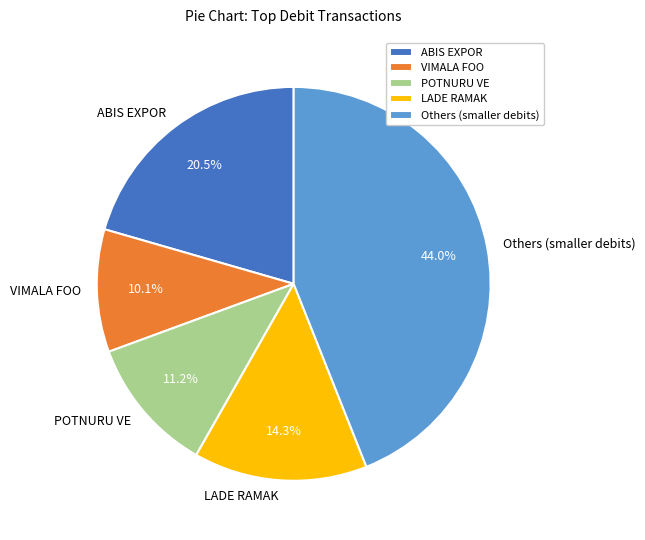

To the nearest percent, what is the difference between the largest and smallest slice percentages?

34%